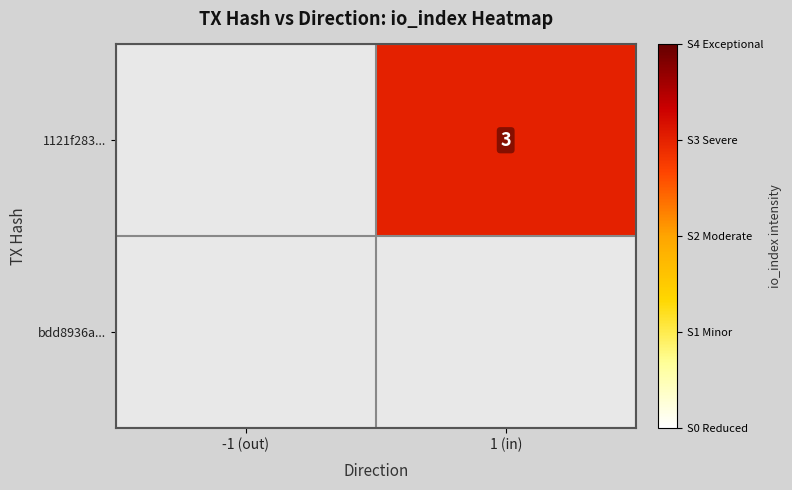

Which has a higher value, -1 (out) or 1 (in)?

1 (in)